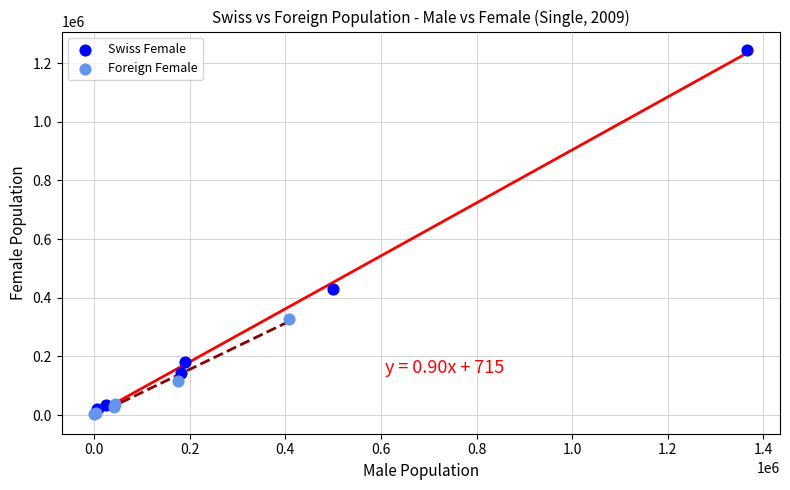

Which series contains the highest Y value?

Swiss Female